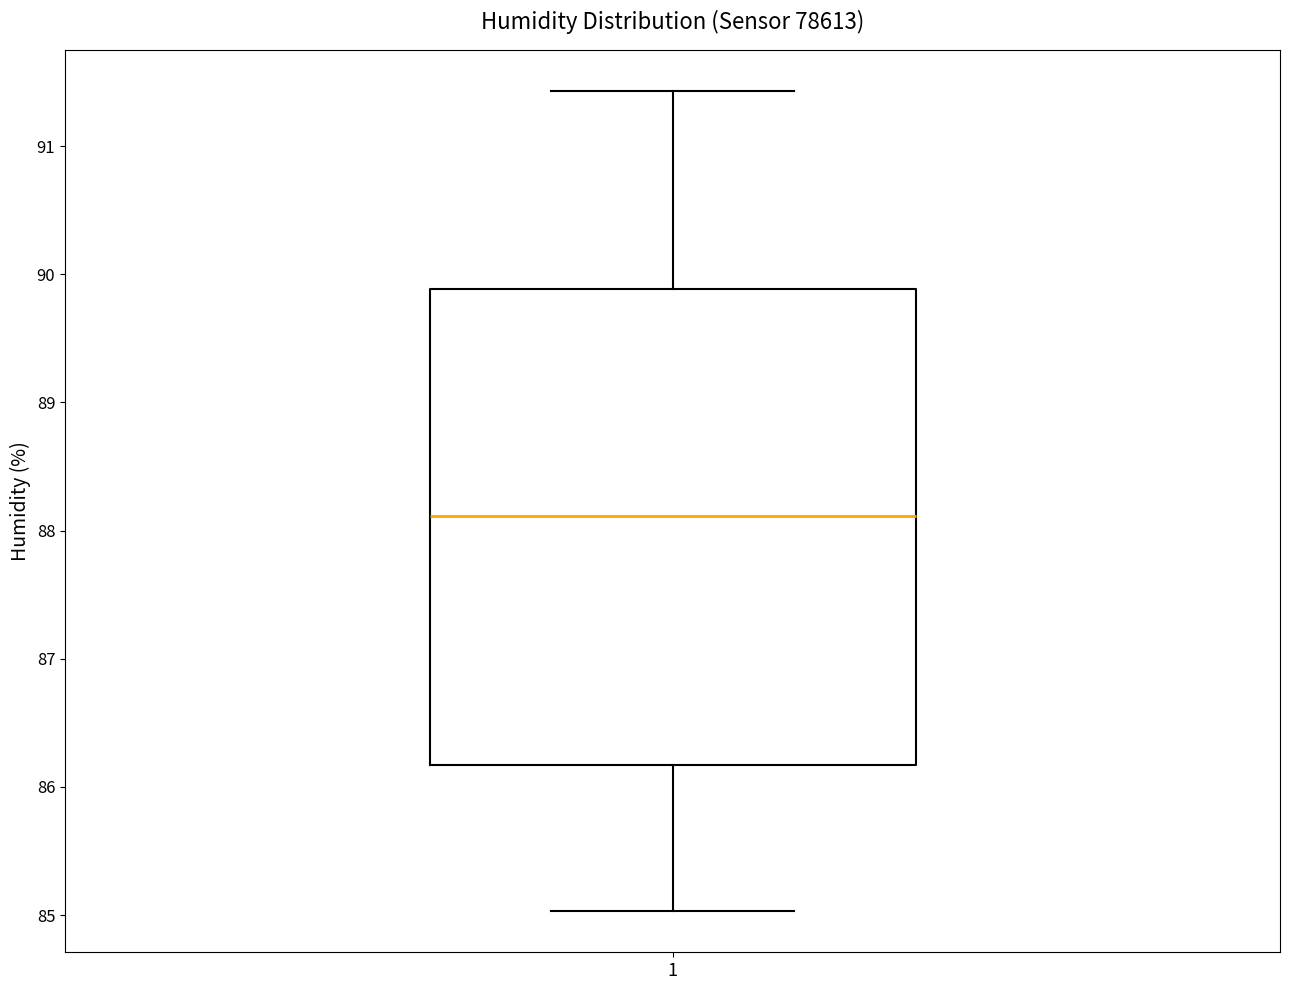

Read this box plot against the y-axis: the position of the median line, the range covered by the box, and the ends of both whiskers. The values are not printed on the chart, so give them approximately, as read against the axis.

median 88.1, box 86.2 to 89.9, whiskers 85.0 to 91.4